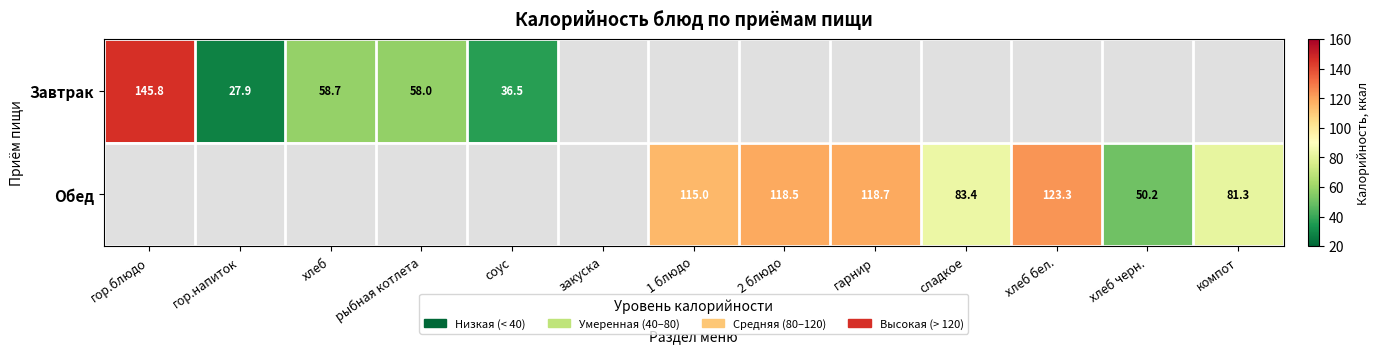

What is the greatest value displayed?

145.8